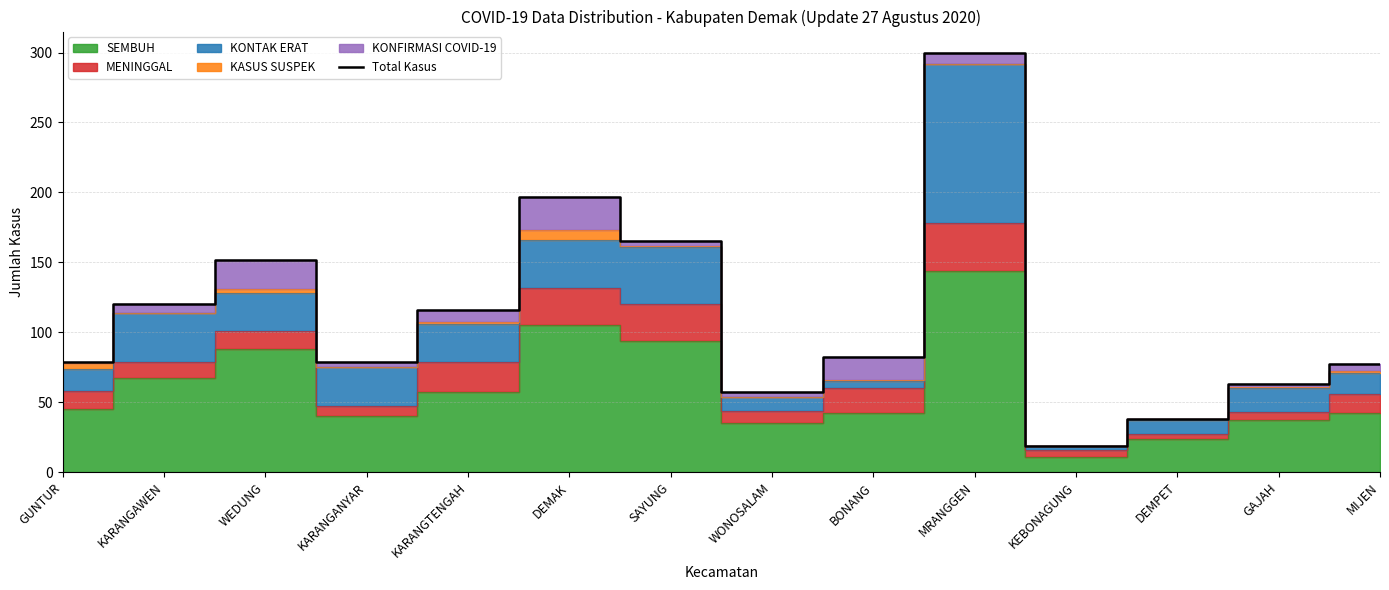

What is the average value?

110